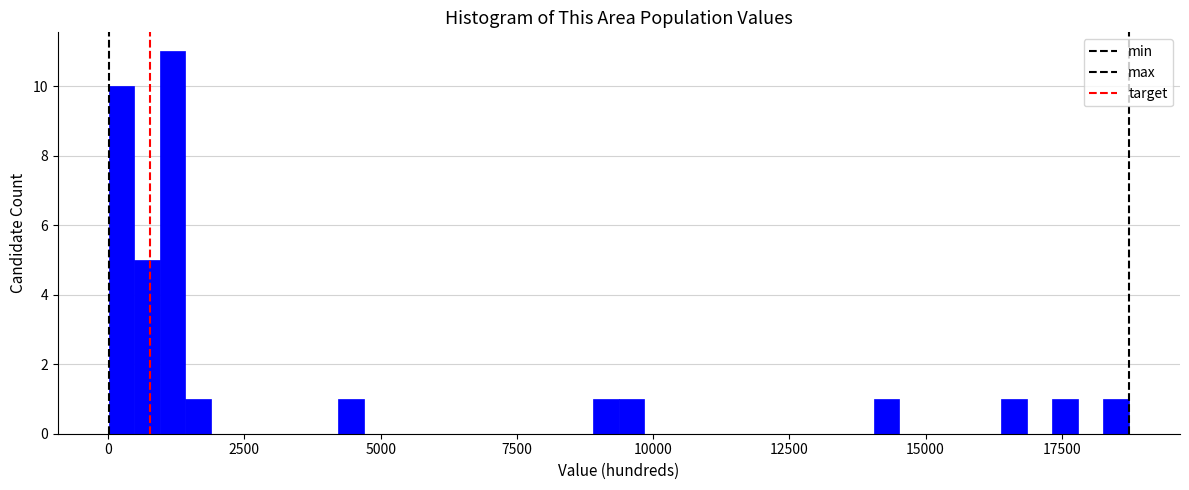

Around what value on the x-axis is the tallest bar? Give the approximate position of its centre, as read against the axis.

1000